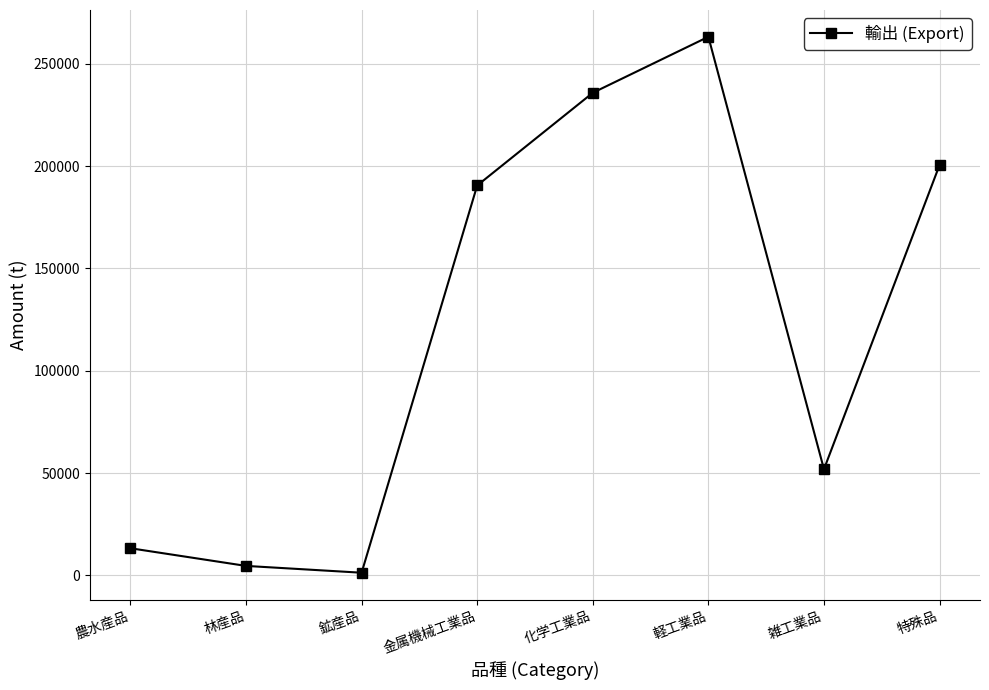

What is the ratio of the value at 雑工業品 to the value at 軽工業品?

0.2